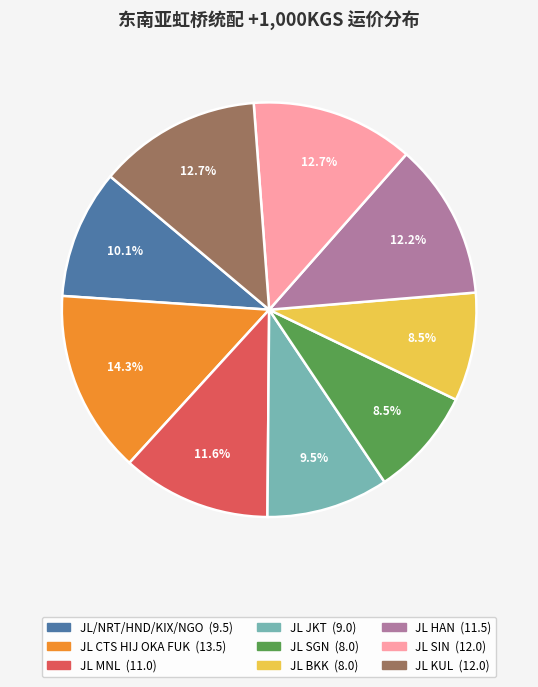

Does JL HAN account for over 50% of the chart?

No